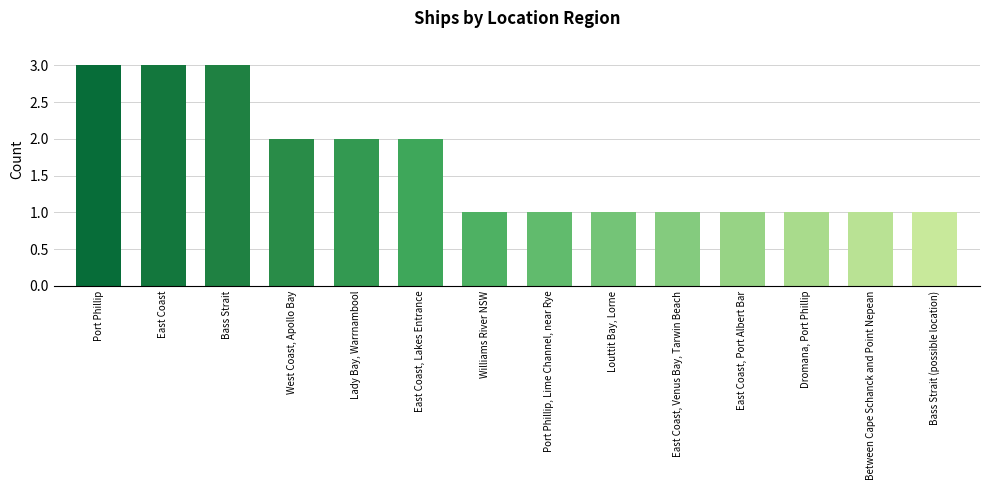

Are the bars horizontal?

No